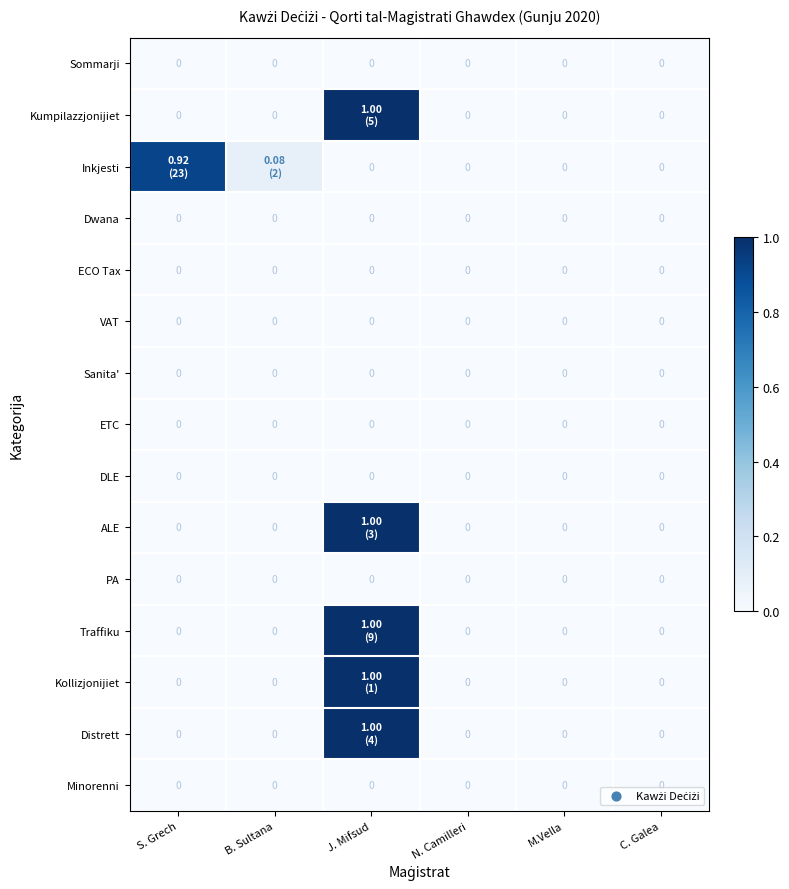

At how many categories does at least one series exceed 0?

3